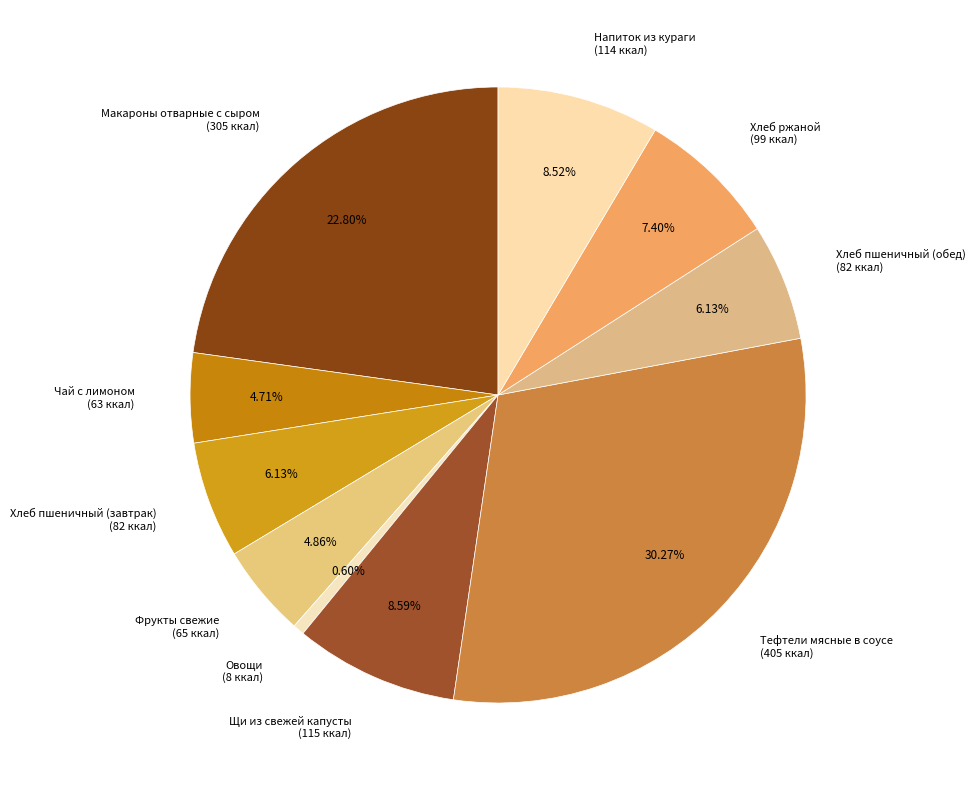

To the nearest percent, what is the combined percentage of Чай с лимоном and Фрукты свежие?

10%